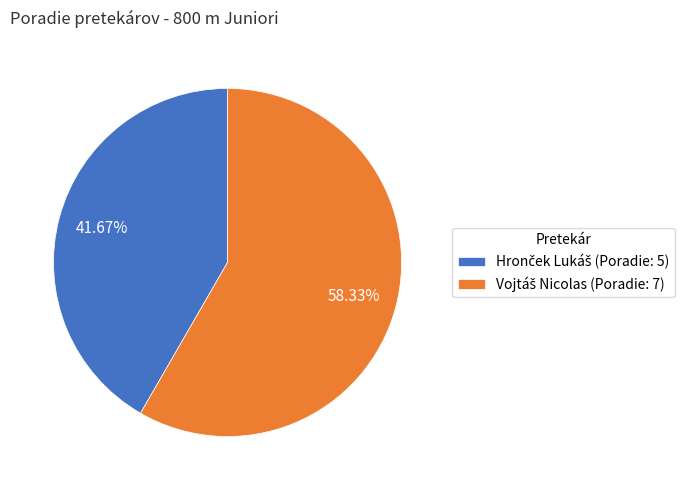

Is there a majority slice in this chart?

Yes